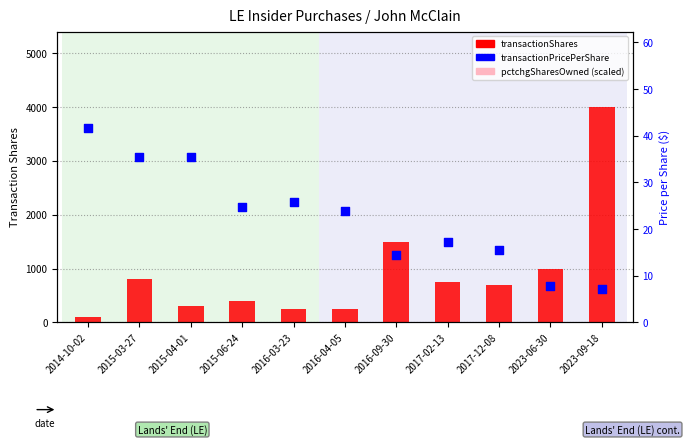

What are all the series names shown in the legend?

transactionShares, pctchgSharesOwned (scaled), transactionPricePerShare